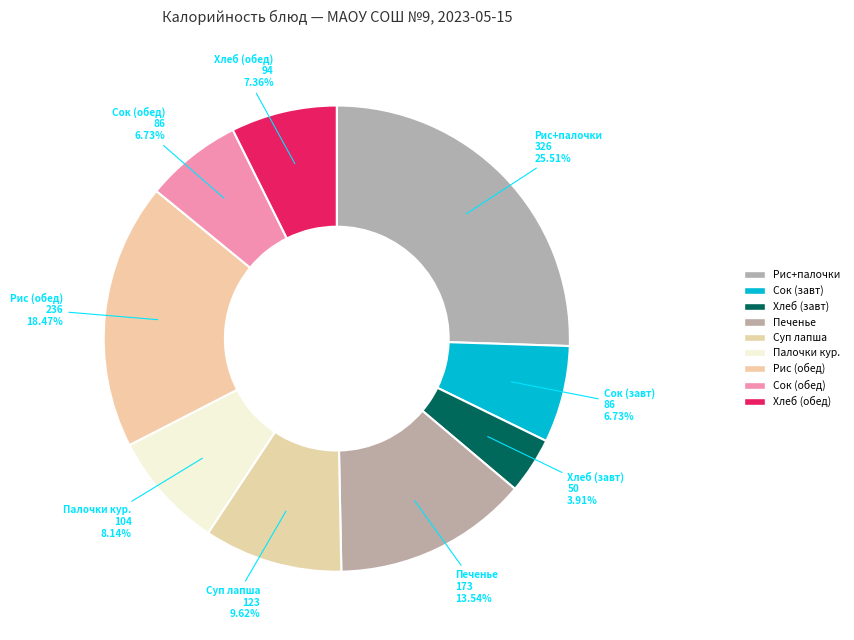

How many slices are in this pie chart?

9